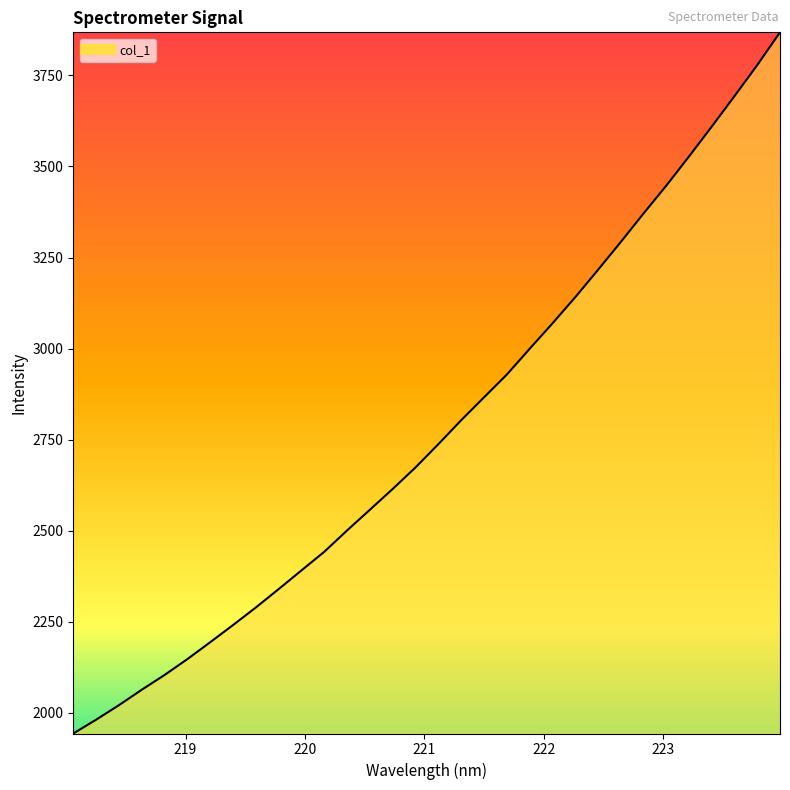

What is the minimum value shown in the chart?

1943.7